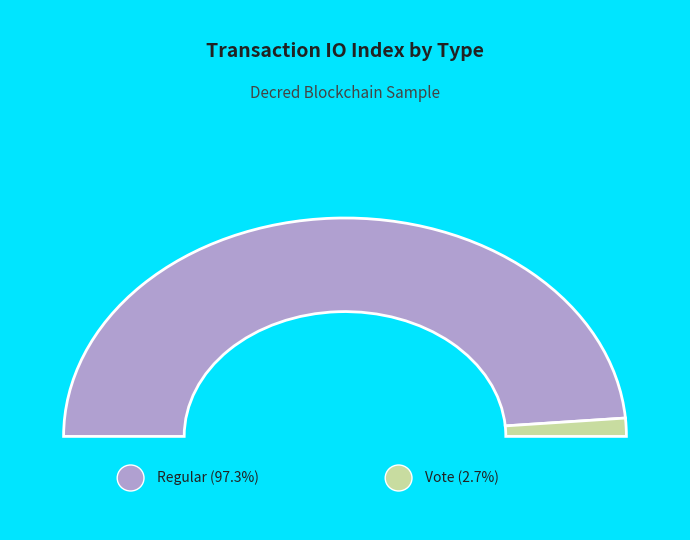

What percentage is the Regular slice, to the nearest percent?

97%